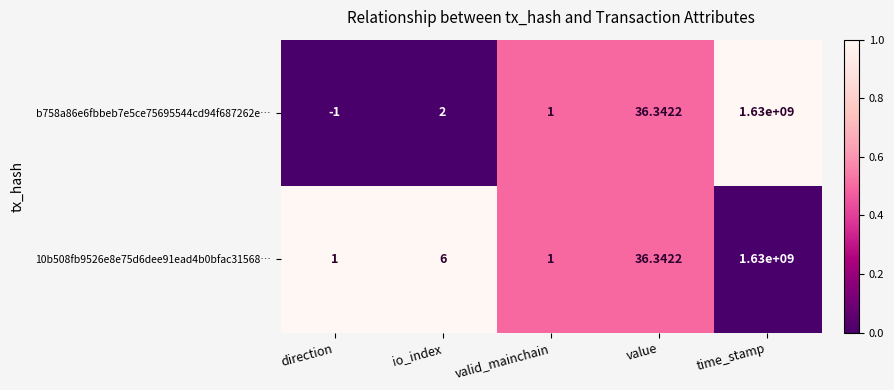

Which category has the lowest value in the b758a86e6fbbeb7e5ce75695544cd94f687262e… series?

direction